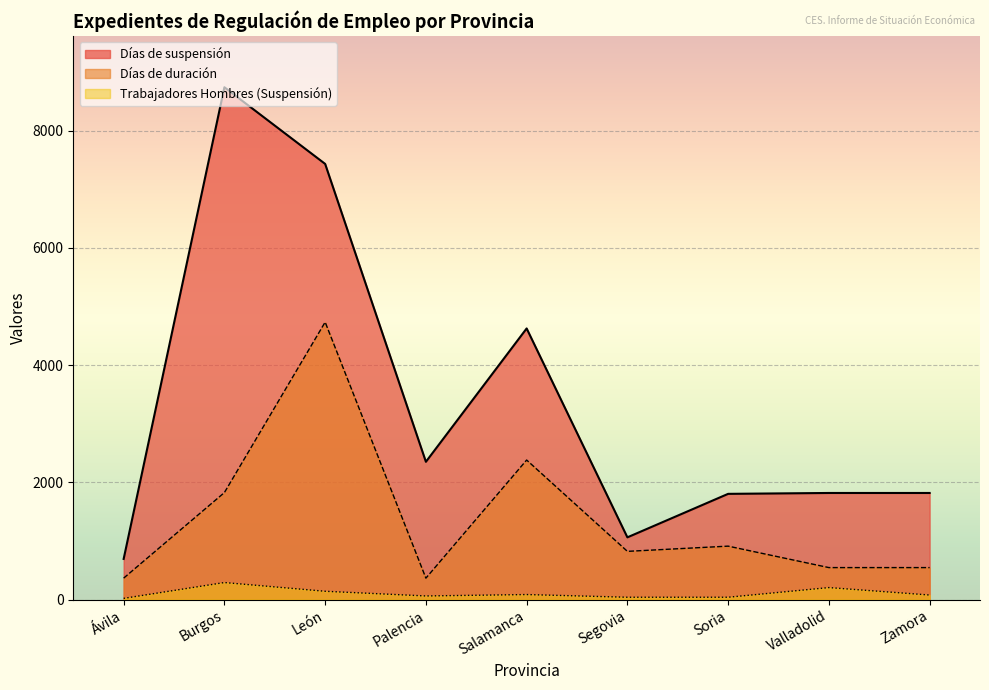

Which has a higher value, Soria or Burgos?

Burgos